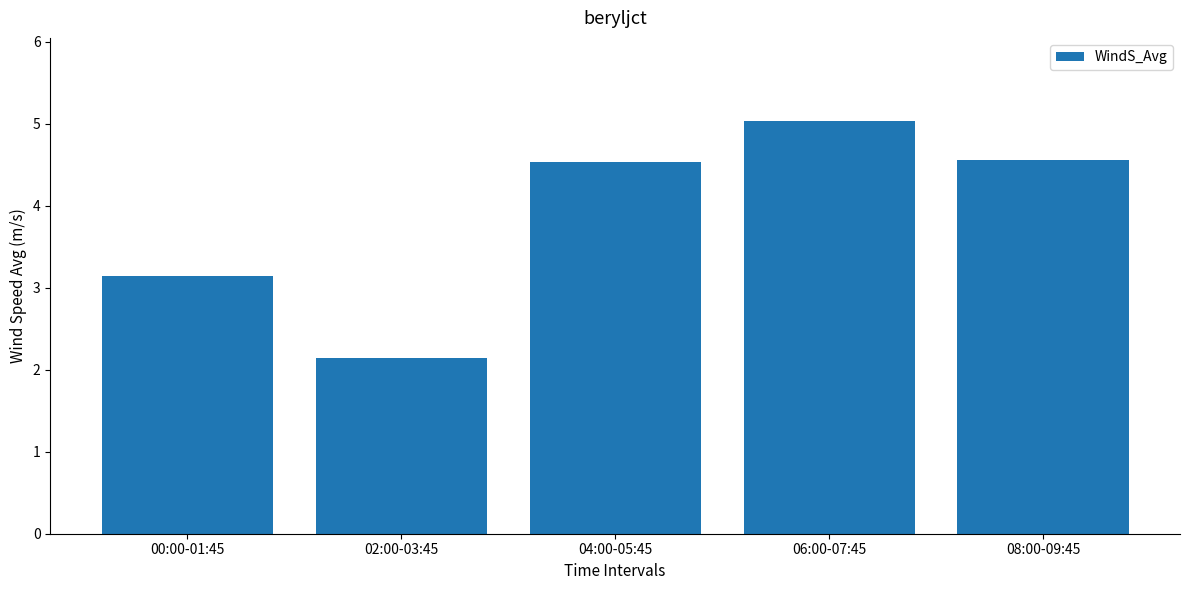

The chart shows a value of 3.1 at 02:00-03:45. True or false?

False